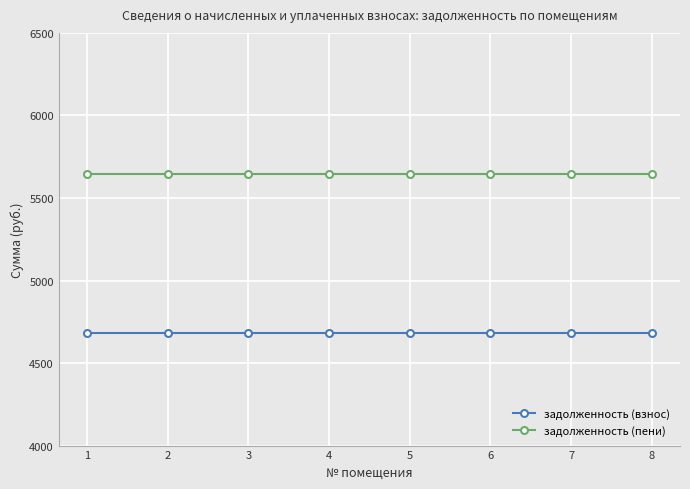

What value does the задолженность (взнос) series have at 6?

4685.0